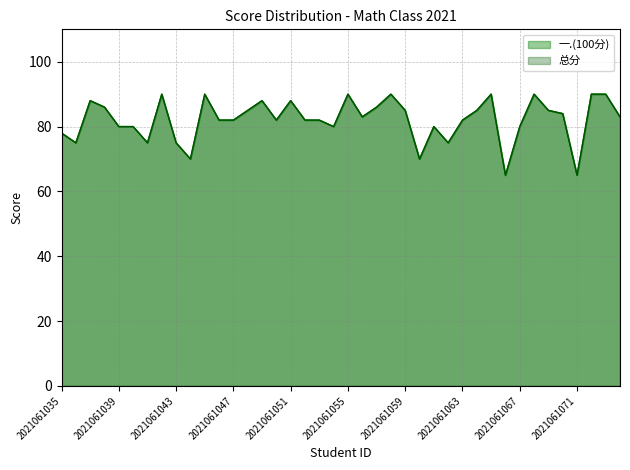

The 总分 series shows 83 at 2021061056. True or false?

True